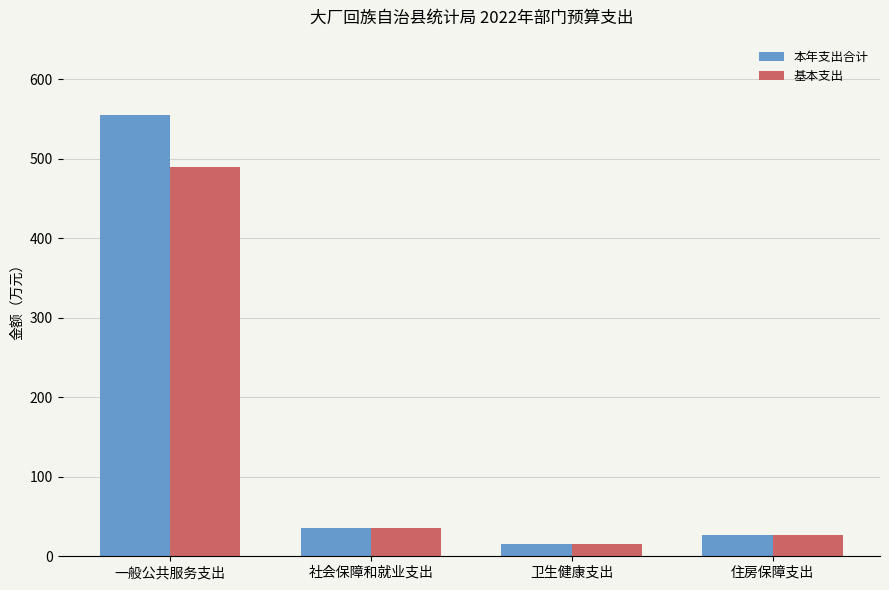

What are all the series names shown in the legend?

本年支出合计, 基本支出